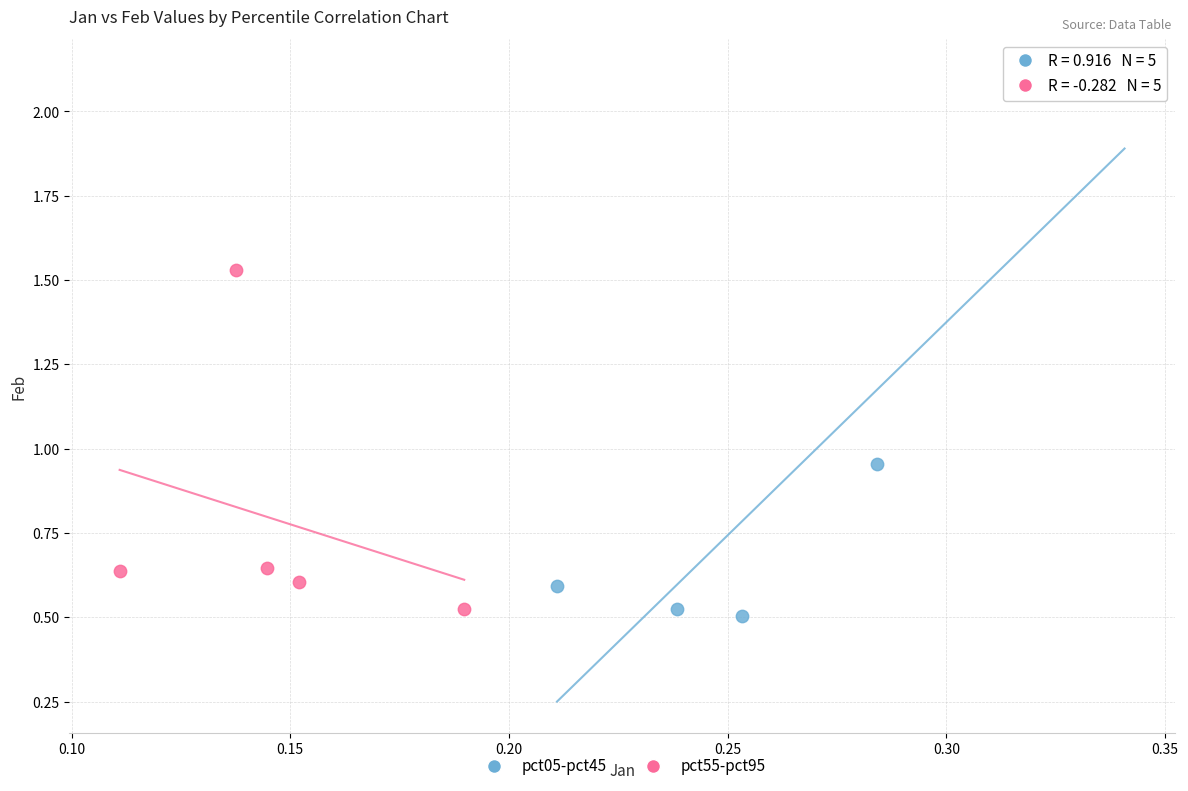

Which series has the largest Y range (max minus min)?

pct05-pct45